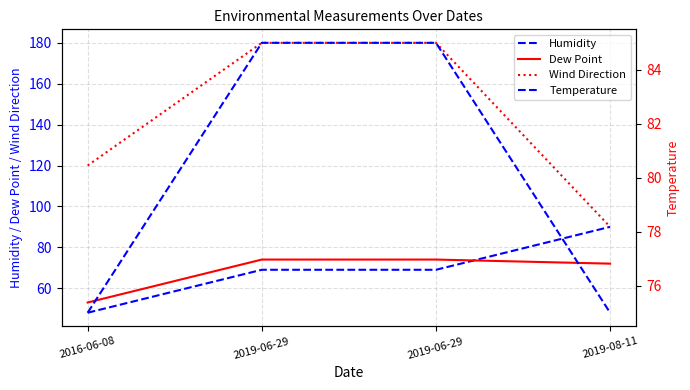

What is the value of the Wind Direction point at the 1st from the left?

120